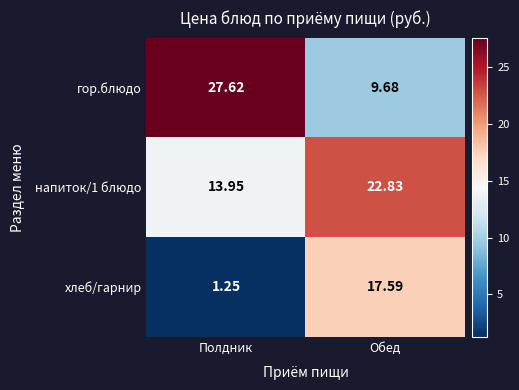

Which series has the largest range (max minus min)?

гор.блюдо